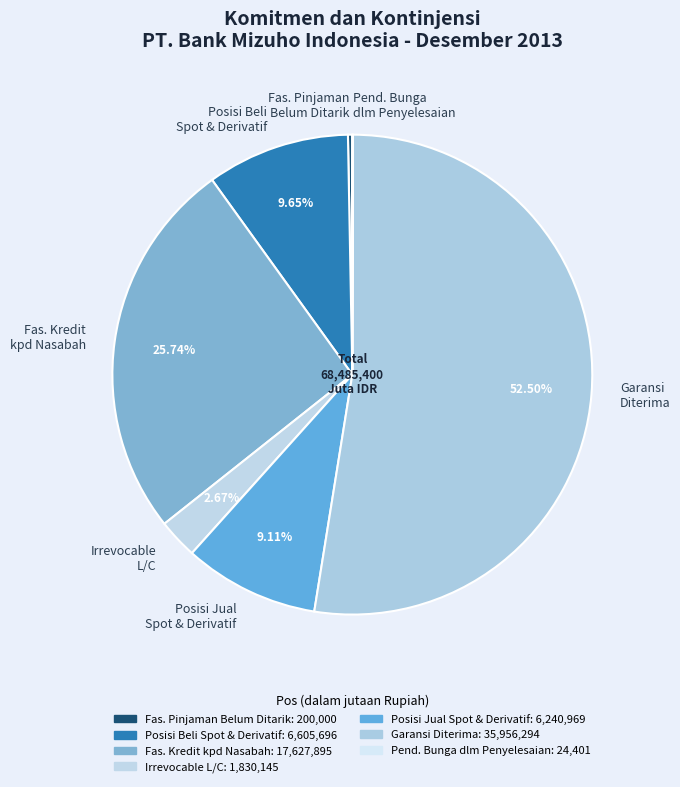

Which slice is the largest?

Garansi Diterima